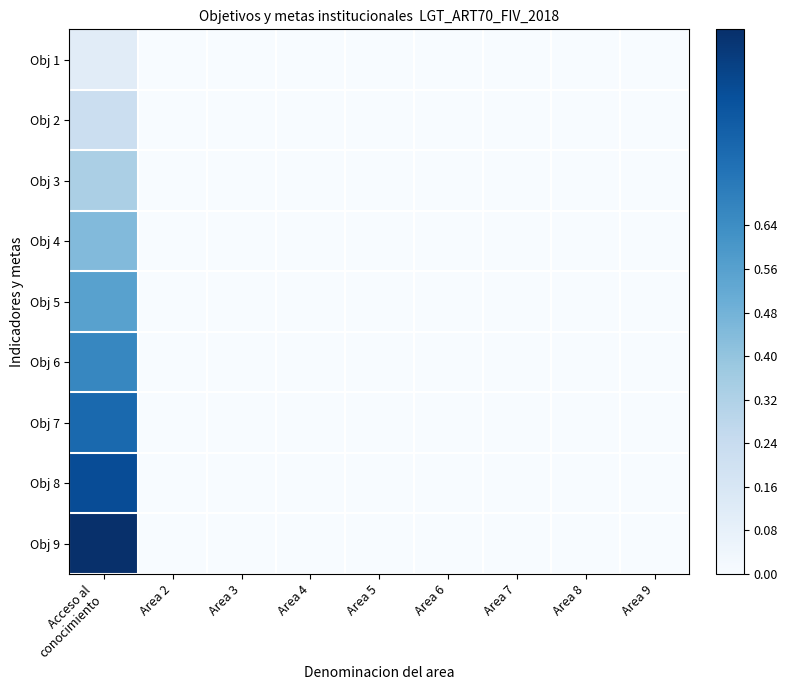

Rank the series at Area 7 from highest to lowest value.

Obj 1, Obj 2, Obj 3, Obj 4, Obj 5, Obj 6, Obj 7, Obj 8, Obj 9